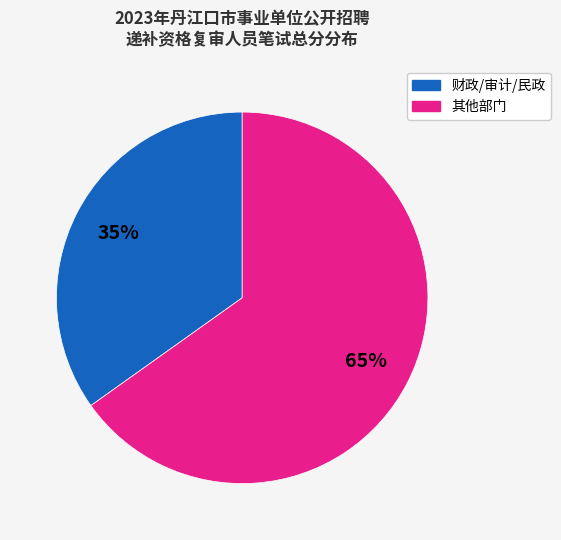

Is there any slice that represents more than half of the pie?

Yes